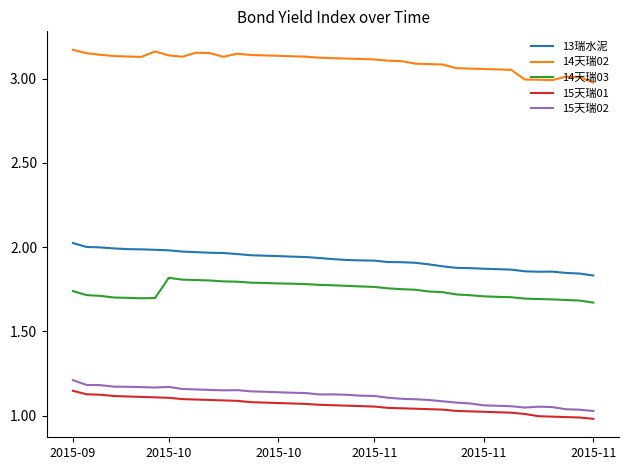

What are all the series names shown in the legend?

13瑞水泥, 14天瑞02, 14天瑞03, 15天瑞01, 15天瑞02